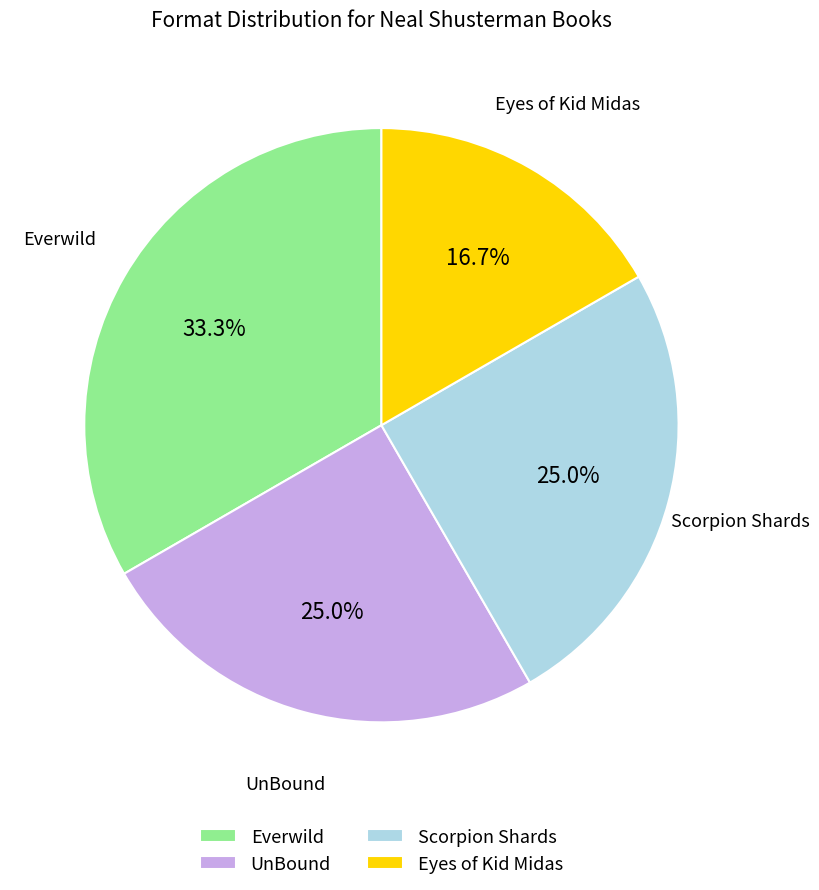

How much of the chart is everything except Eyes of Kid Midas?

83.3%